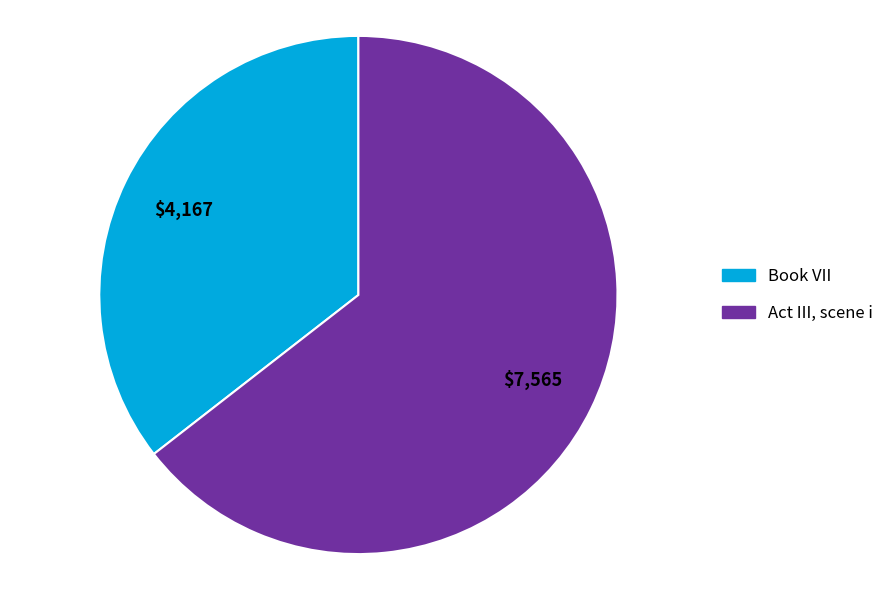

Which has a higher value, Book VII or Act III, scene i?

Act III, scene i